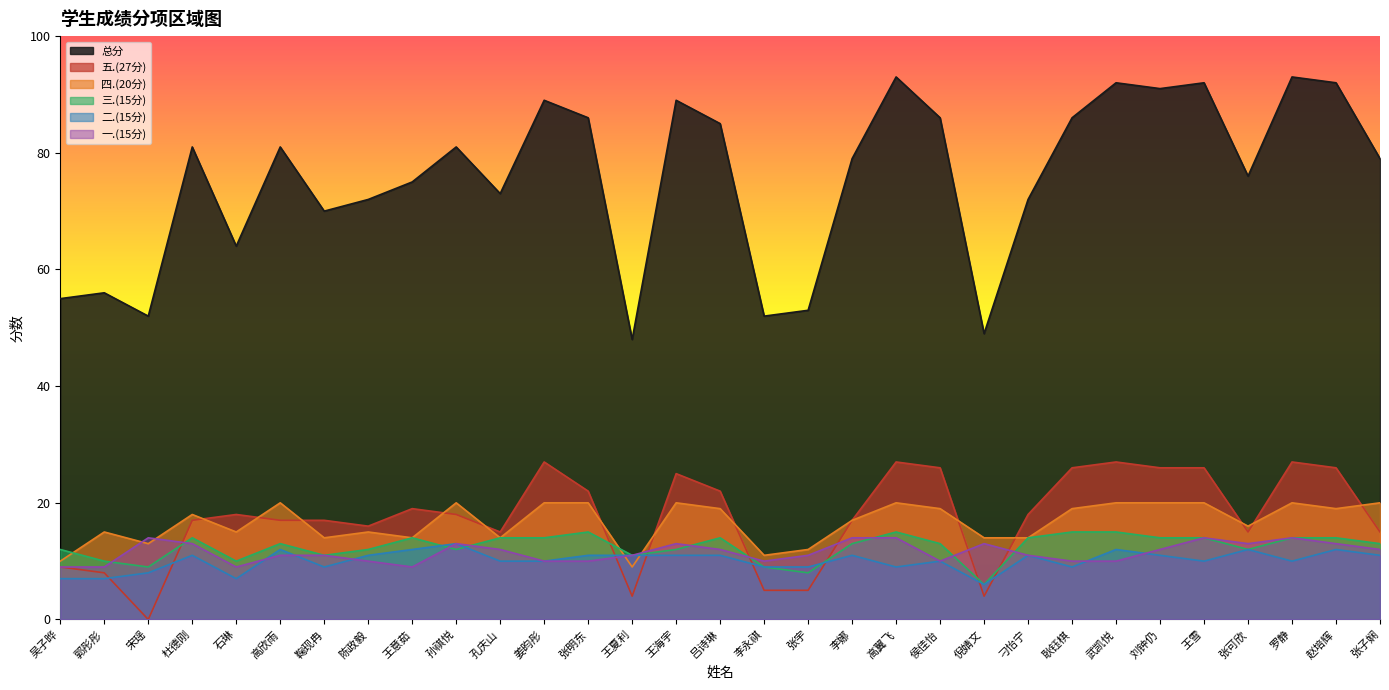

True or false: 二.(15分) has a value of 6 at 李永祺.

False